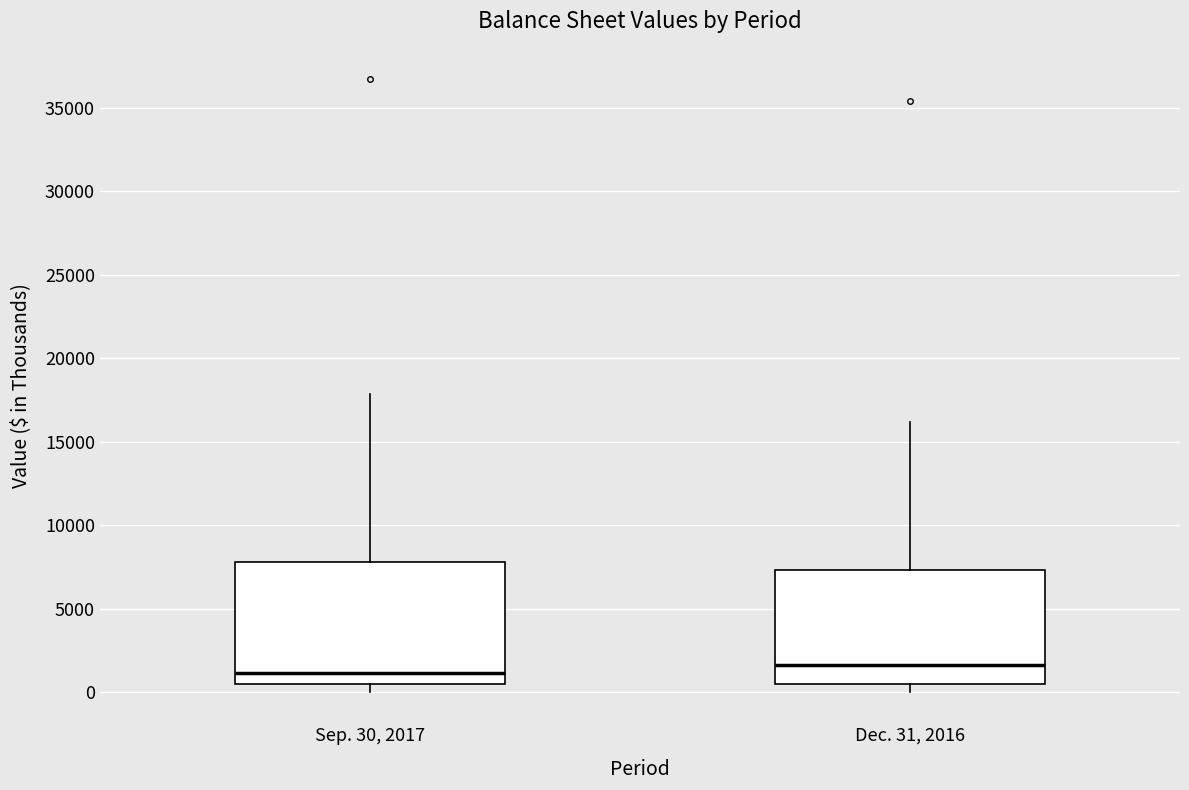

Reading left to right, read every box against the y-axis: the position of its median line, the range the box covers, and the ends of its whiskers. The values are not printed on the chart, so give them approximately, as read against the axis.

Sep. 30, 2017: median 1000, box 500 to 8000, whiskers 0 to 18000
Dec. 31, 2016: median 1500, box 500 to 7500, whiskers 0 to 16000